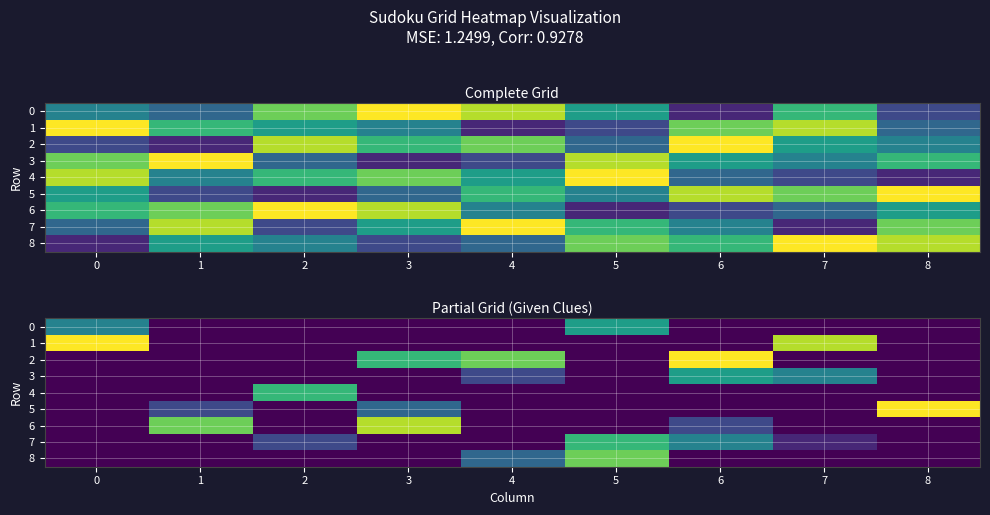

The 5 series shows -3 at 2. True or false?

False